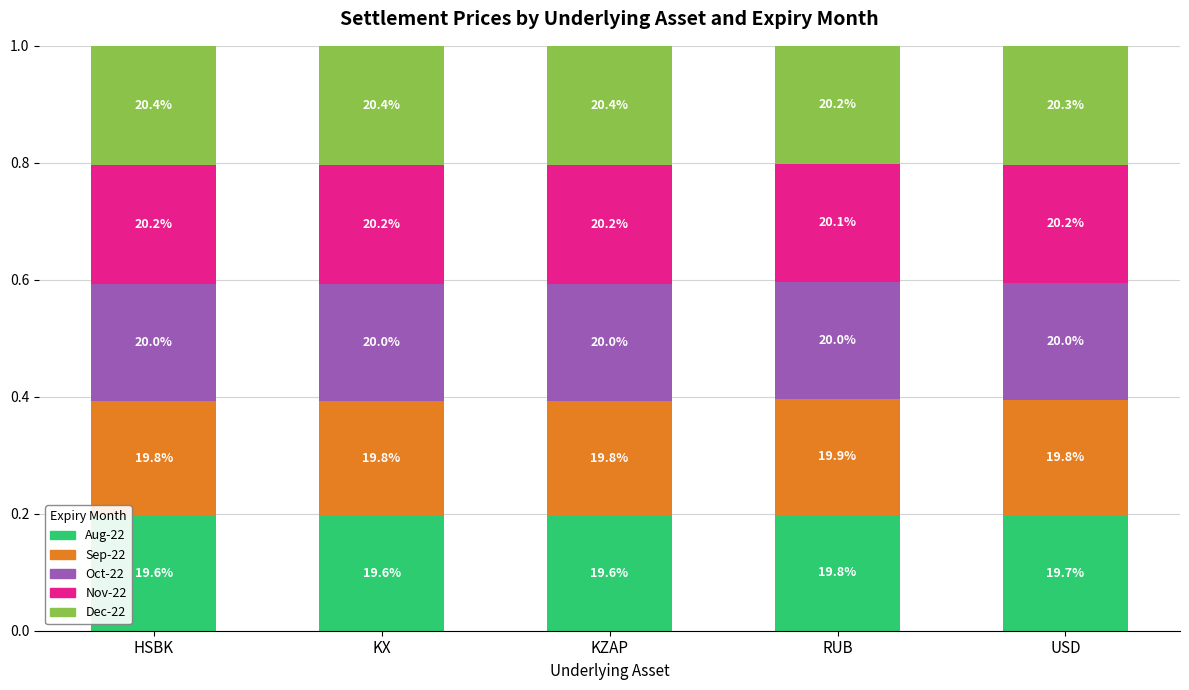

How many bars are there in total?

5